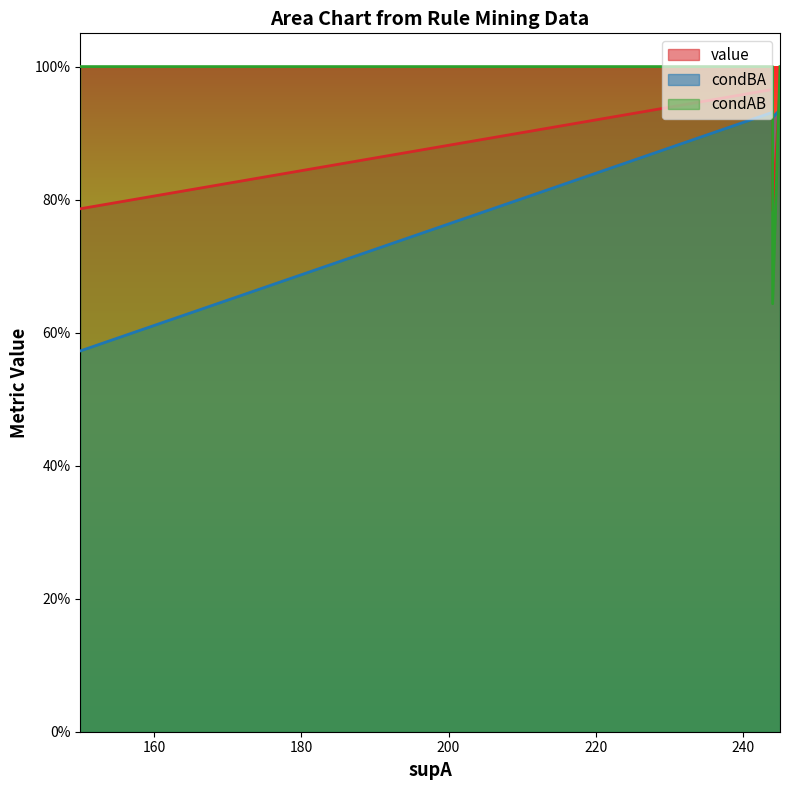

What is the sum of all value values?

17.1